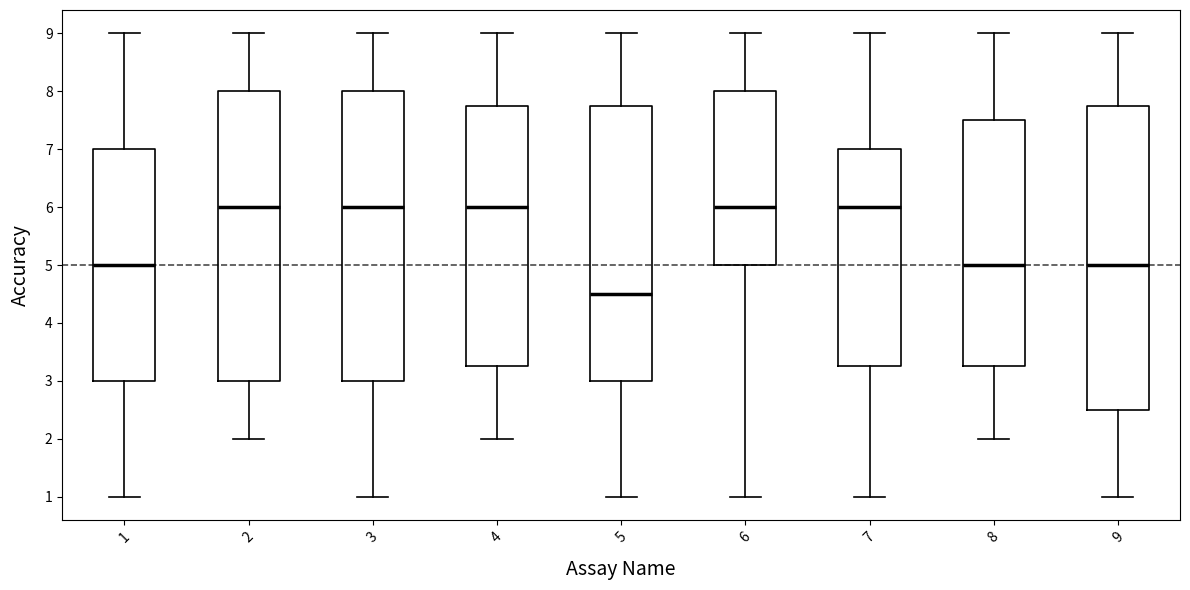

Which box has the lowest median line?

5